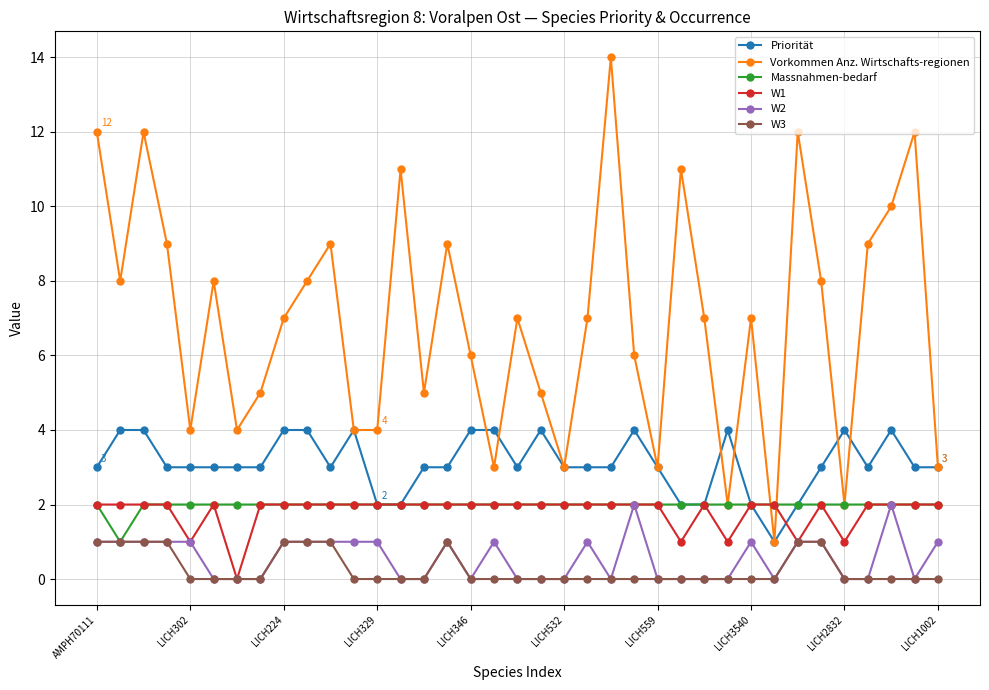

Which series has the largest total across all categories?

Vorkommen Anz. Wirtschafts-regionen